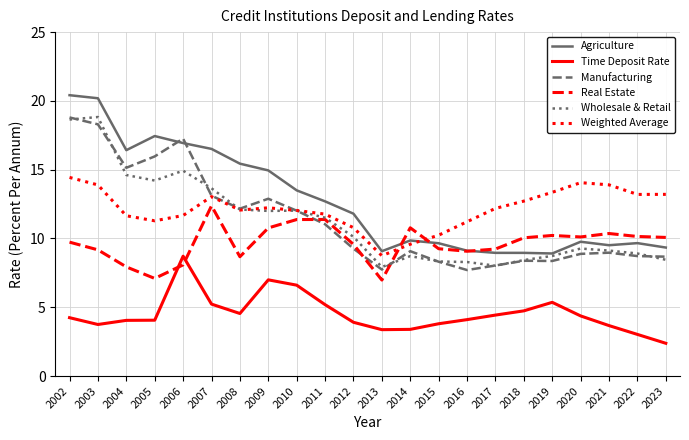

How many lines are shown in the chart?

6